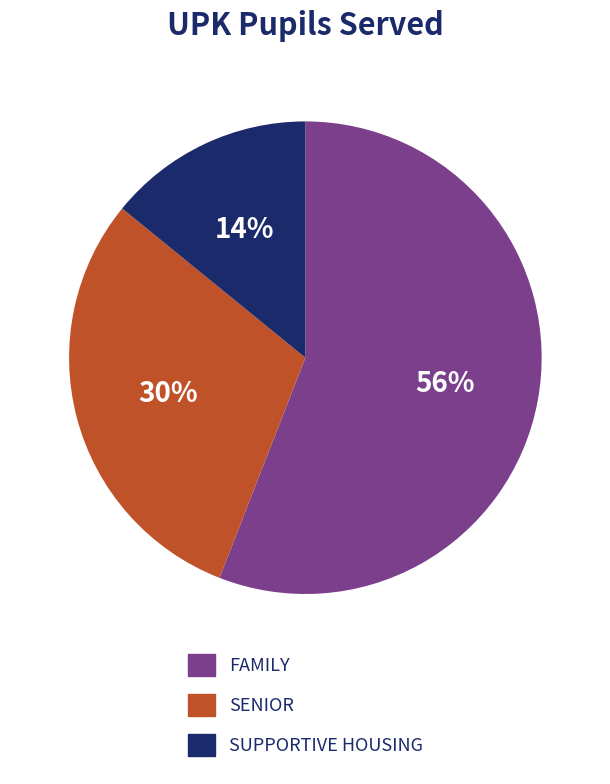

Rank the categories by value from lowest to highest.

SUPPORTIVE HOUSING, SENIOR, FAMILY